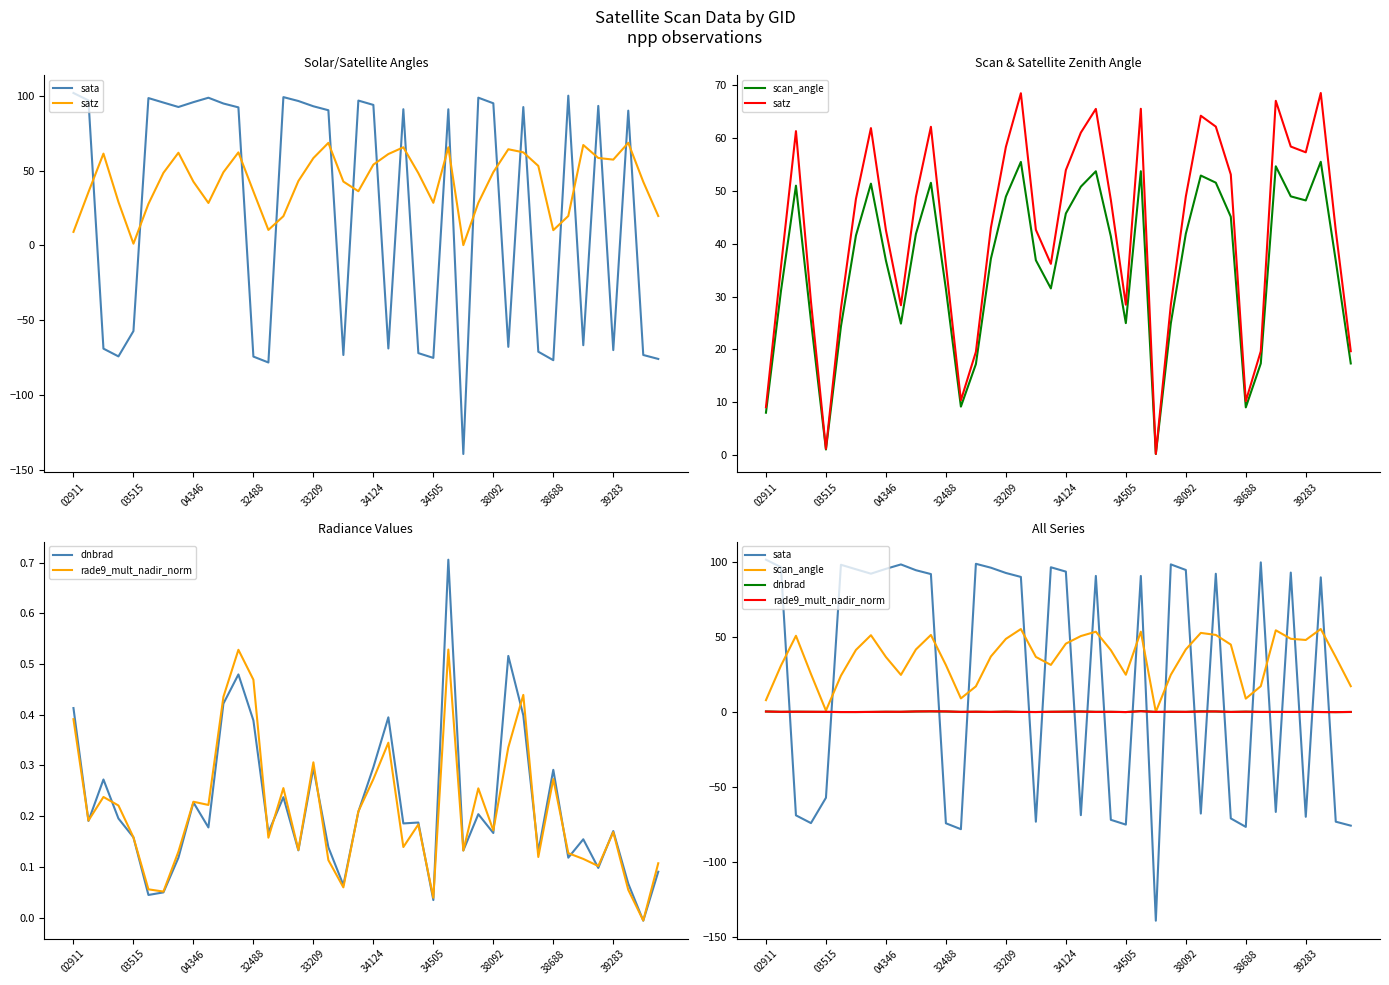

How many times do dnbrad and rade9_mult_nadir_norm cross each other?

21